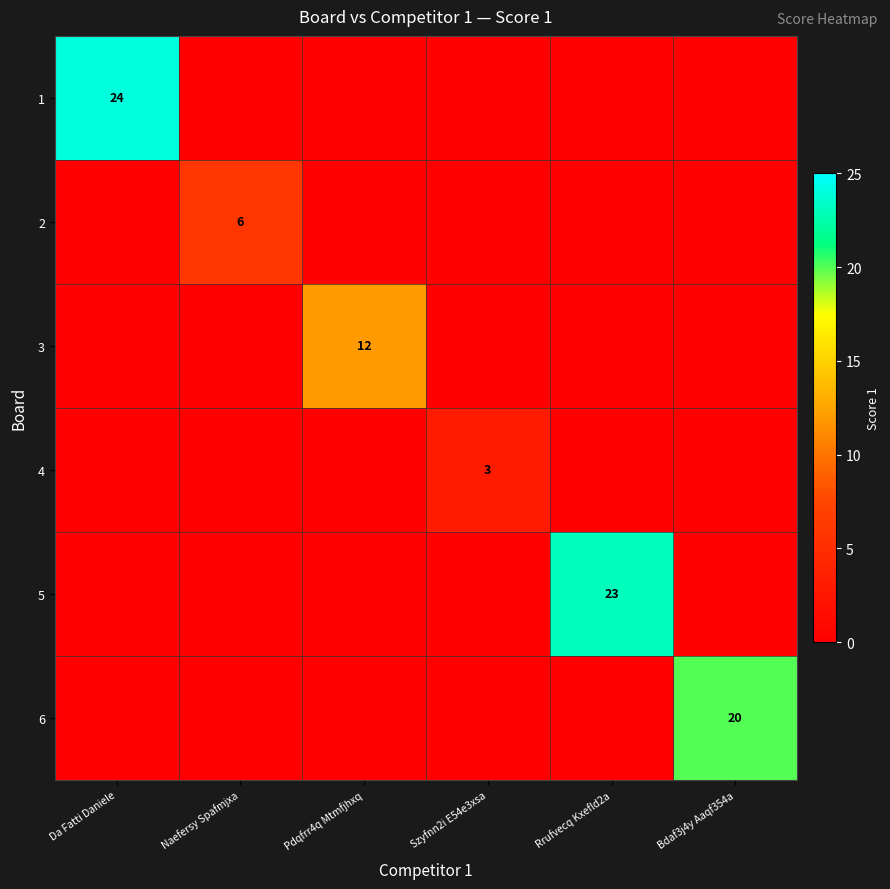

How many distinct data groups are displayed?

6